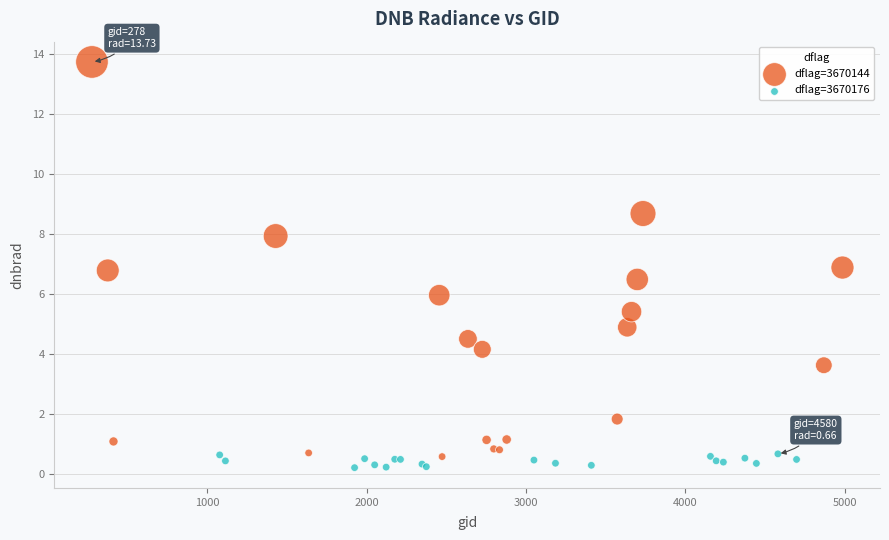

Which series contains the highest Y value?

dflag=3670144